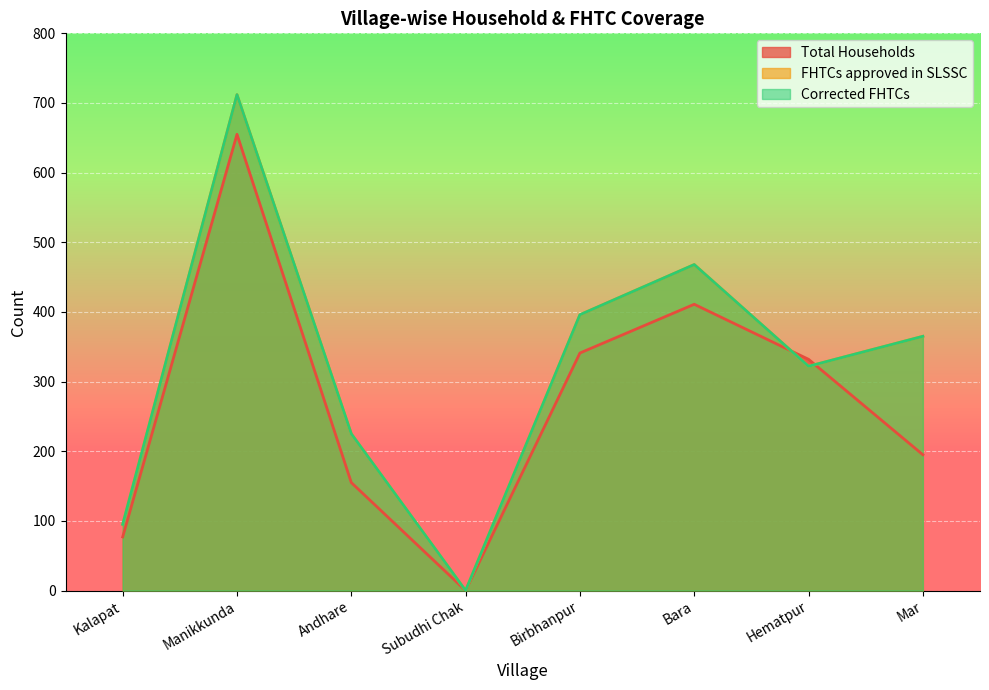

True or false: Total Households and FHTCs approved in SLSSC cross at least once.

True